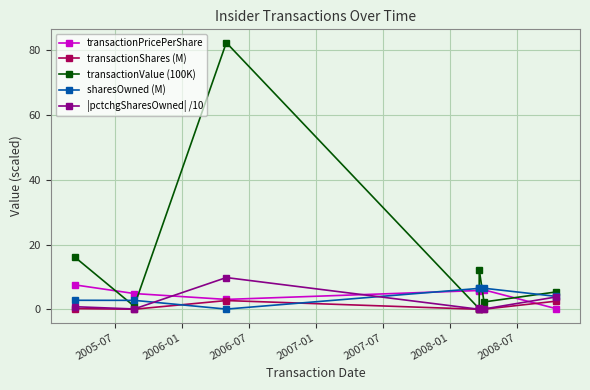

How many values in |pctchgSharesOwned| /10 are above zero?

6